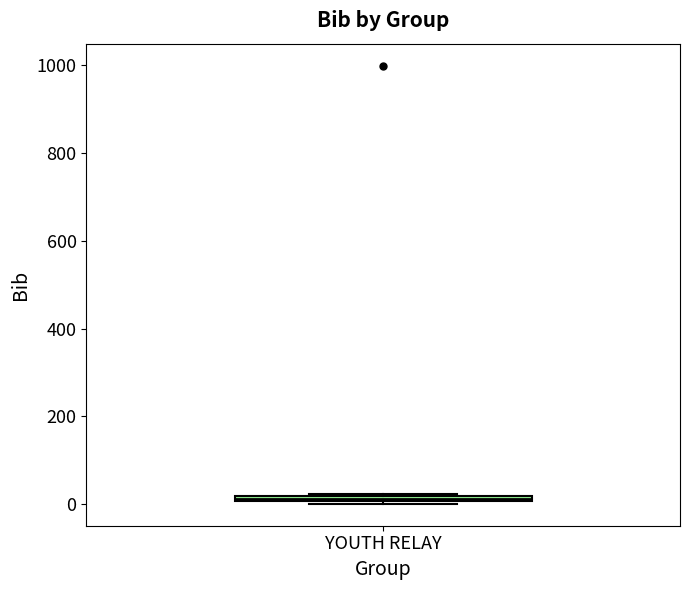

Where is the lower edge of the box for YOUTH RELAY on the y-axis? The values are not printed on the chart, so give them approximately, as read against the axis.

0